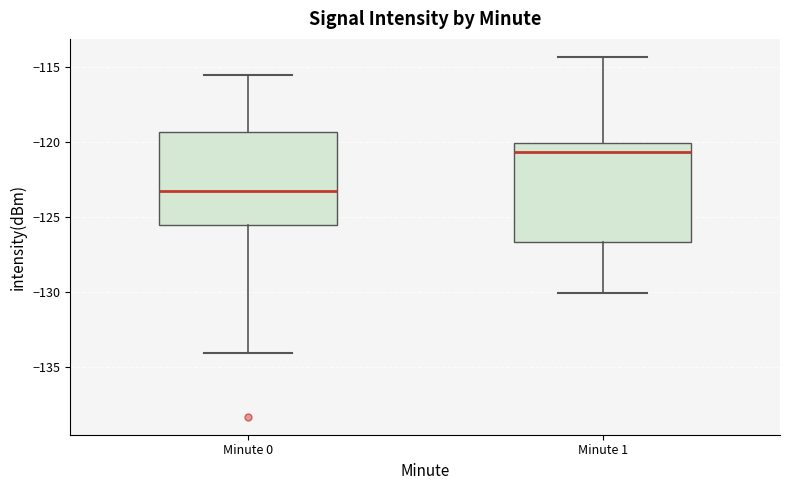

Where is the upper edge of the box for Minute 1 on the y-axis? The values are not printed on the chart, so give them approximately, as read against the axis.

-120.0